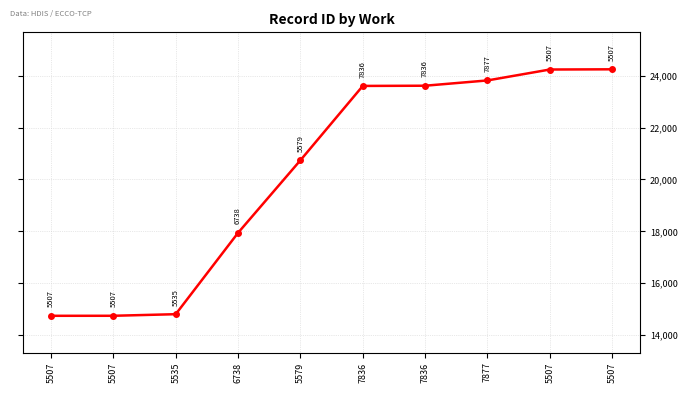

Is it true that the value at 5535 is 14804?

True